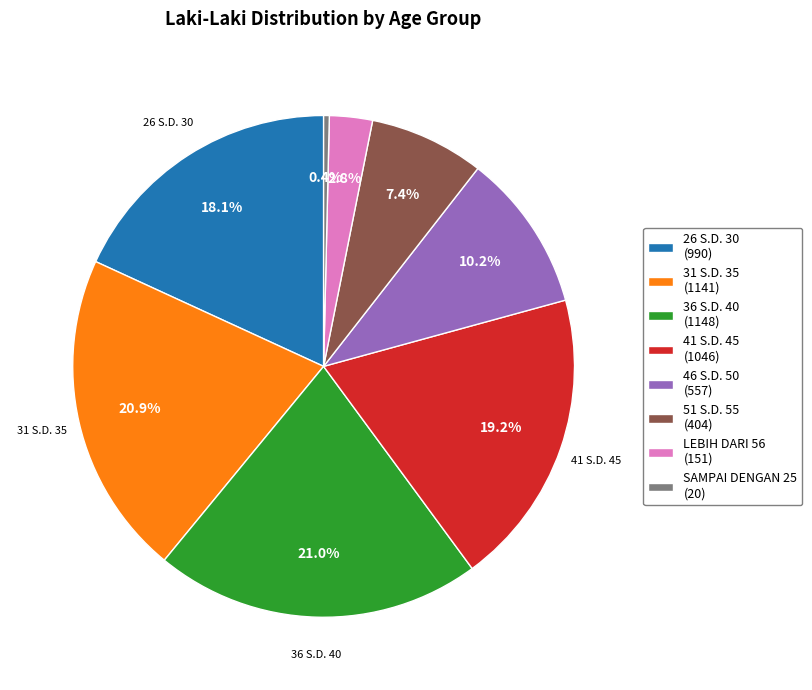

Is 31 S.D. 35 the majority of the pie?

No